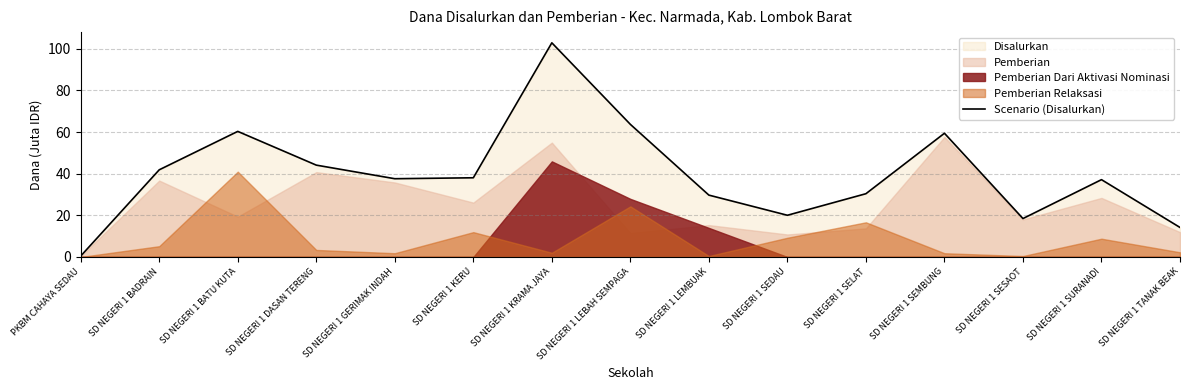

Reading right to left, what are all the values shown in this chart?

SD NEGERI 1 TANAK BEAK=14.2	SD NEGERI 1 SURANADI=37.1	SD NEGERI 1 SESAOT=18.4	SD NEGERI 1 SEMBUNG=59.4	SD NEGERI 1 SELAT=30.4	SD NEGERI 1 SEDAU=20.0	SD NEGERI 1 LEMBUAK=29.7	SD NEGERI 1 LEBAH SEMPAGA=63.7	SD NEGERI 1 KRAMA JAYA=102.8	SD NEGERI 1 KERU=38.0	SD NEGERI 1 GERIMAK INDAH=37.6	SD NEGERI 1 DASAN TERENG=44.1	SD NEGERI 1 BATU KUTA=60.3	SD NEGERI 1 BADRAIN=41.9	PKBM CAHAYA SEDAU=0.5